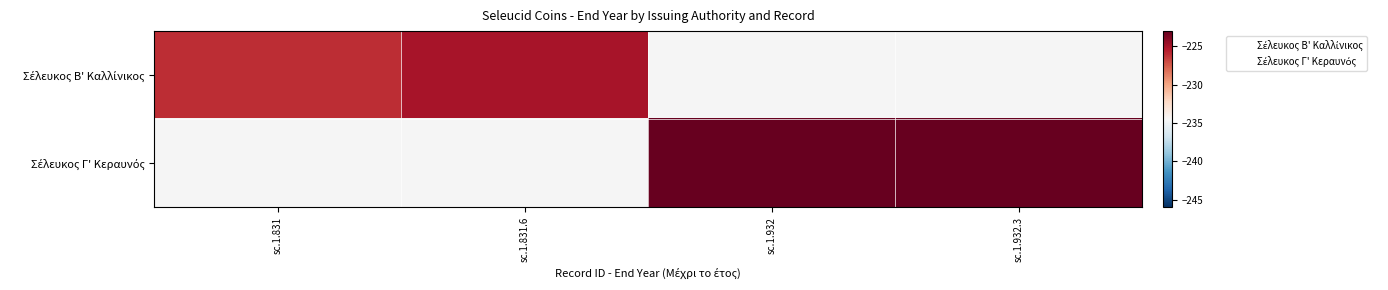

Count the number of data series in this chart.

4